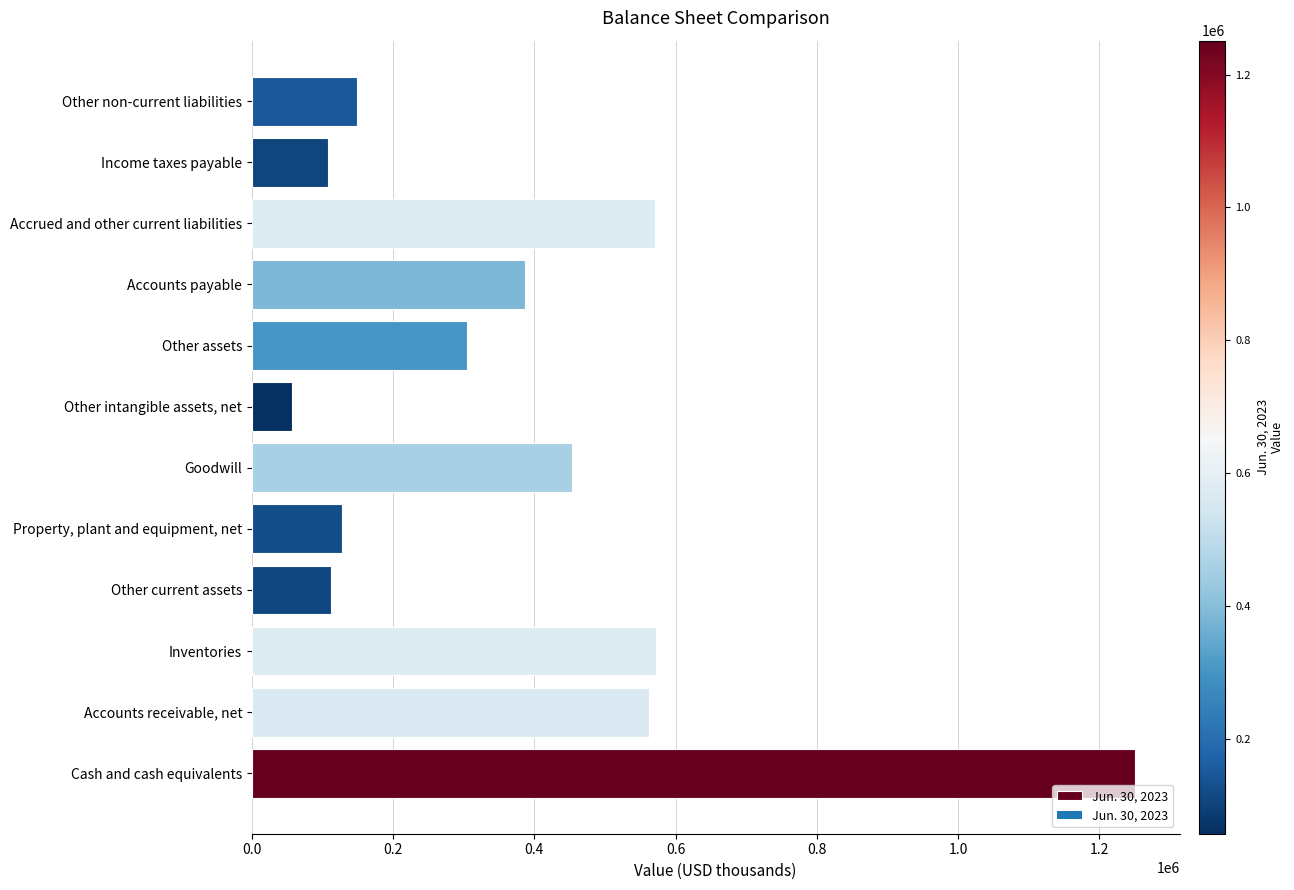

What is the ratio of the value at Goodwill to the value at Other assets?

1.5